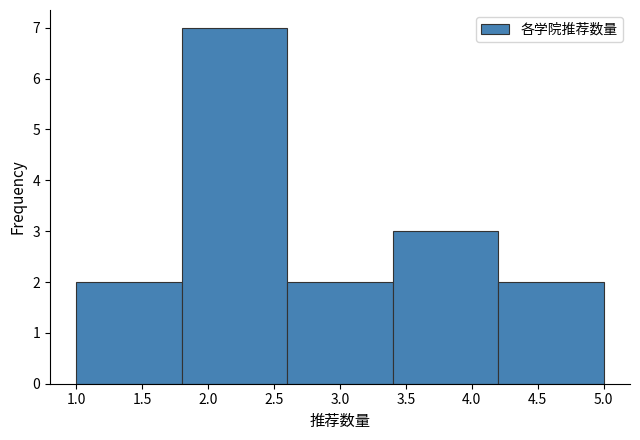

What is the height of the bar covering 2.6 to 3.4 on the x-axis? The values are not printed on the chart, so give them approximately, as read against the axis.

2